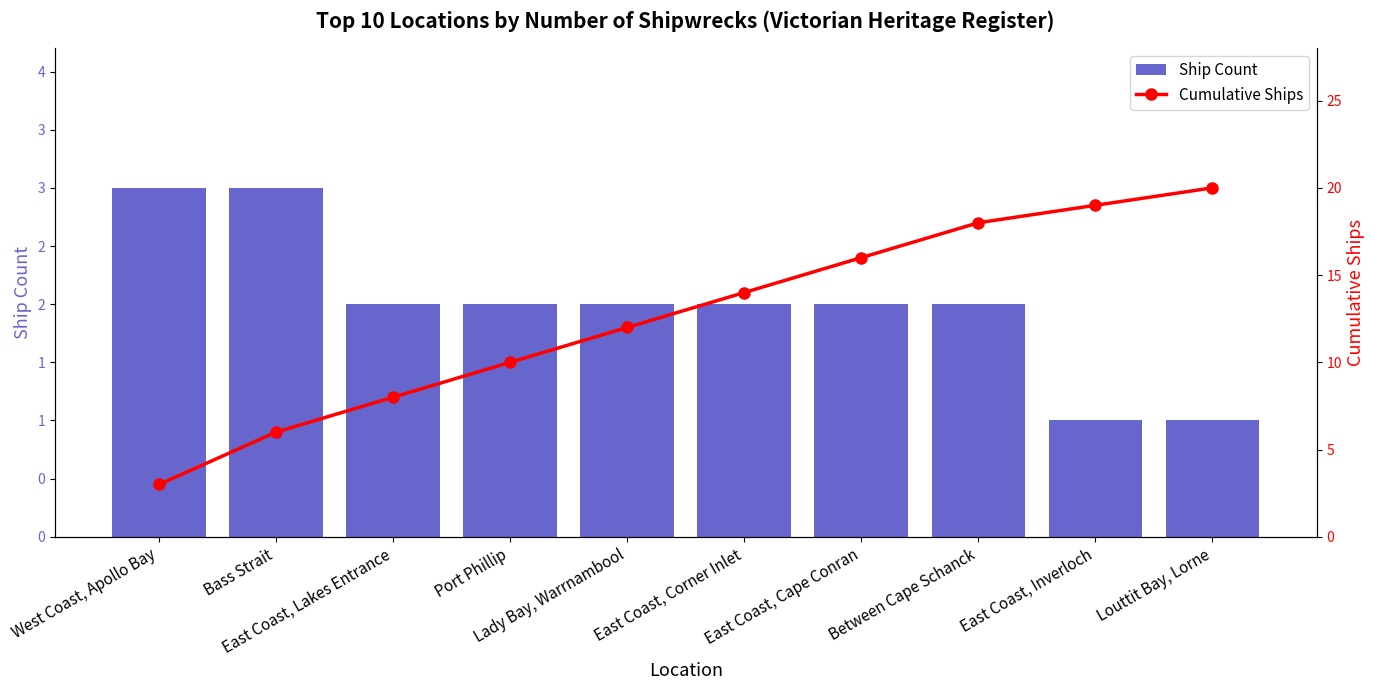

Reading right to left, what are all the values shown in this chart?

Ship Count: 1	1	2	2	2	2	2	2	3	3
Cumulative Ships: 20	19	18	16	14	12	10	8	6	3